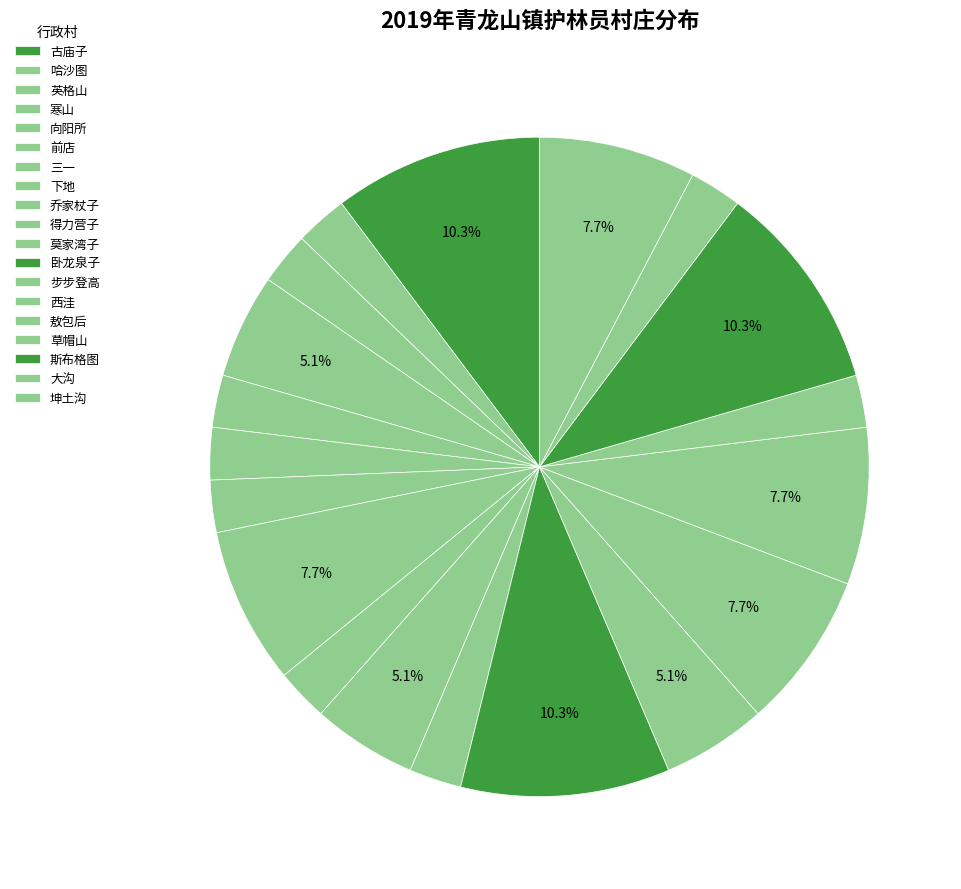

How many slices are in this pie chart?

19